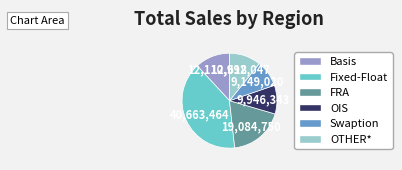

Is the sum of OTHER* and OIS greater than half?

No